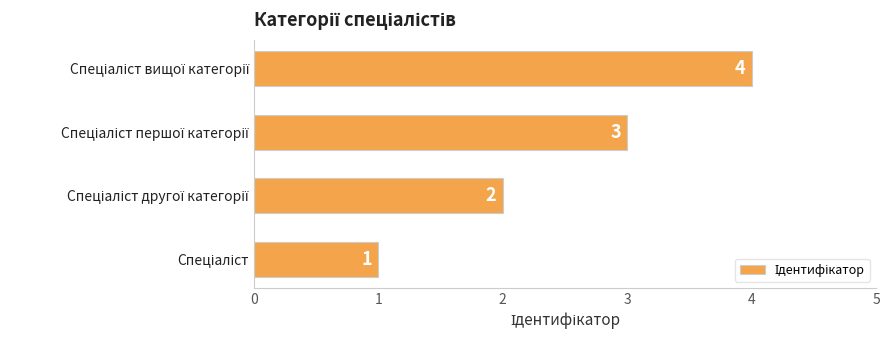

What is the maximum value shown in the chart?

4